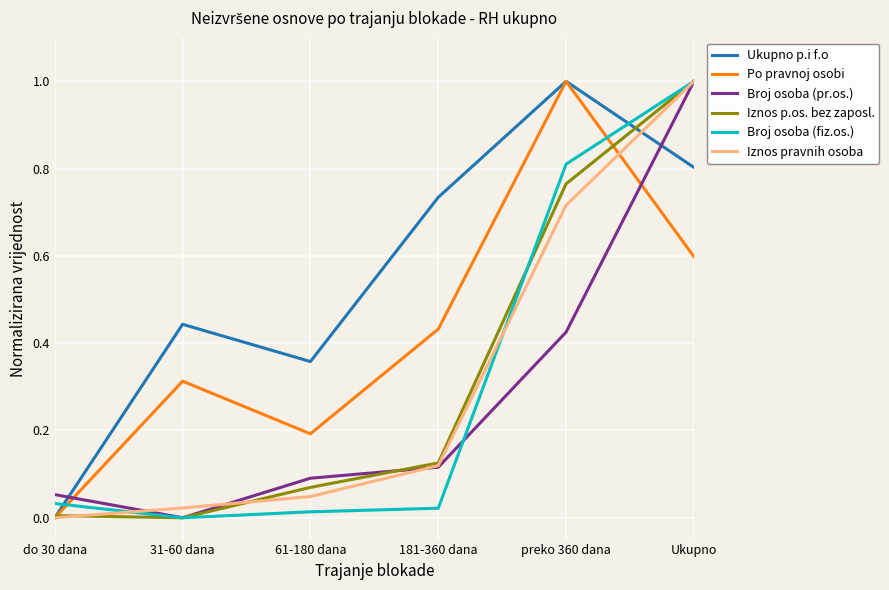

Count the number of data series in this chart.

6